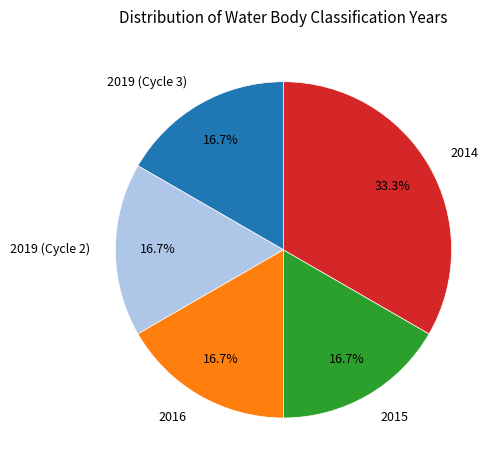

Is it true that 2016 is 17% of the pie?

True